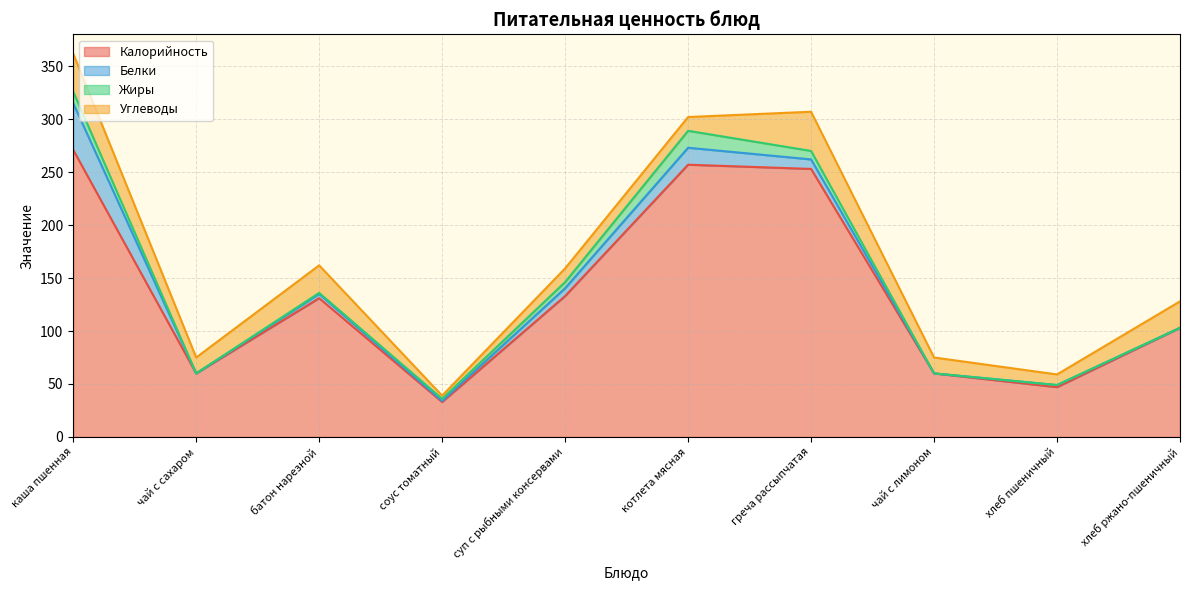

At which category is the sum across all series the highest?

каша пшенная